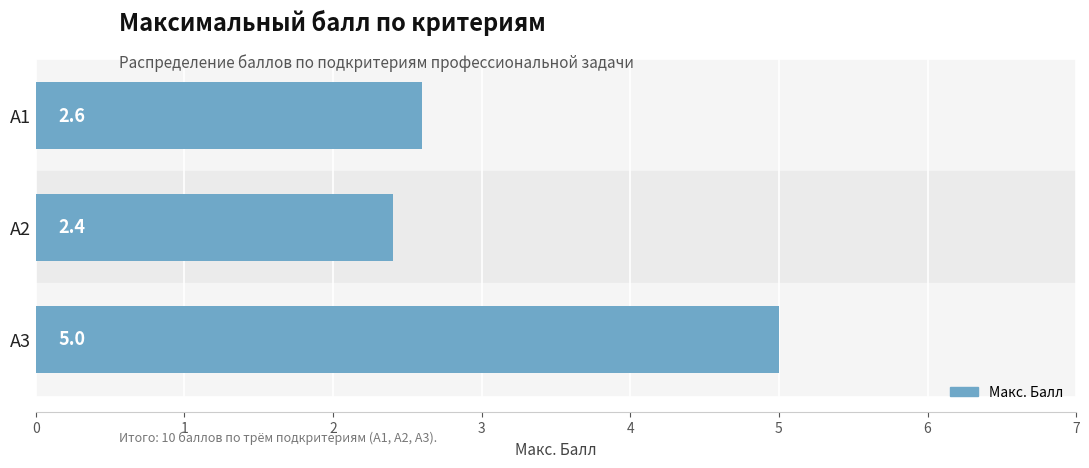

At which category does the chart reach its minimum across all series?

A2